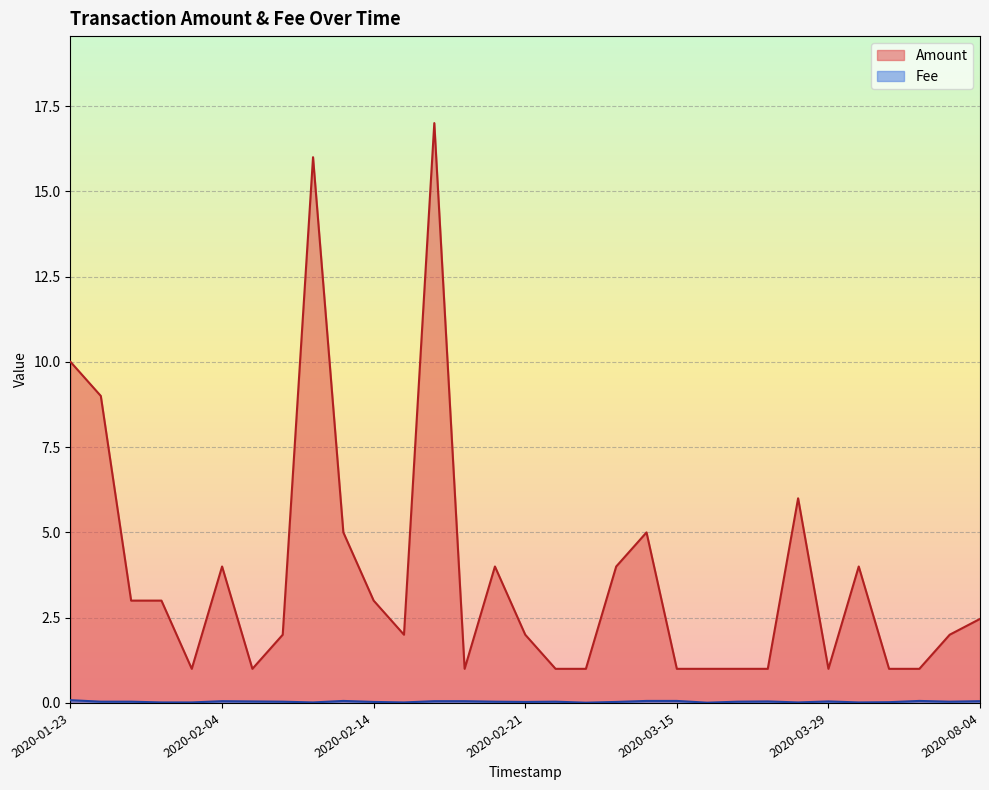

At how many categories does at least one series exceed 4?

7